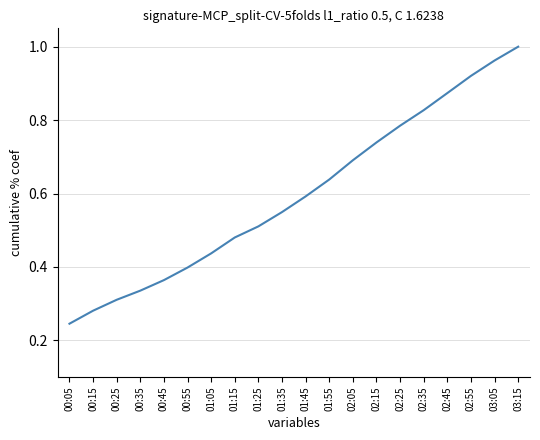

True or false: the data shows 0.4 at 02:45.

False